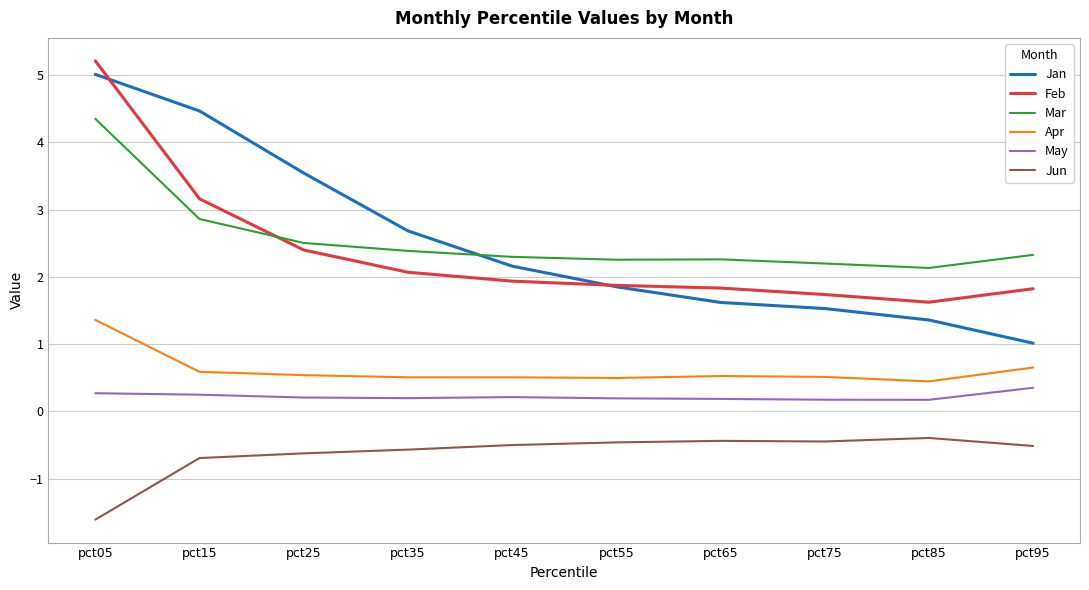

At pct15, list the series in order from smallest to largest.

Jun, May, Apr, Mar, Feb, Jan